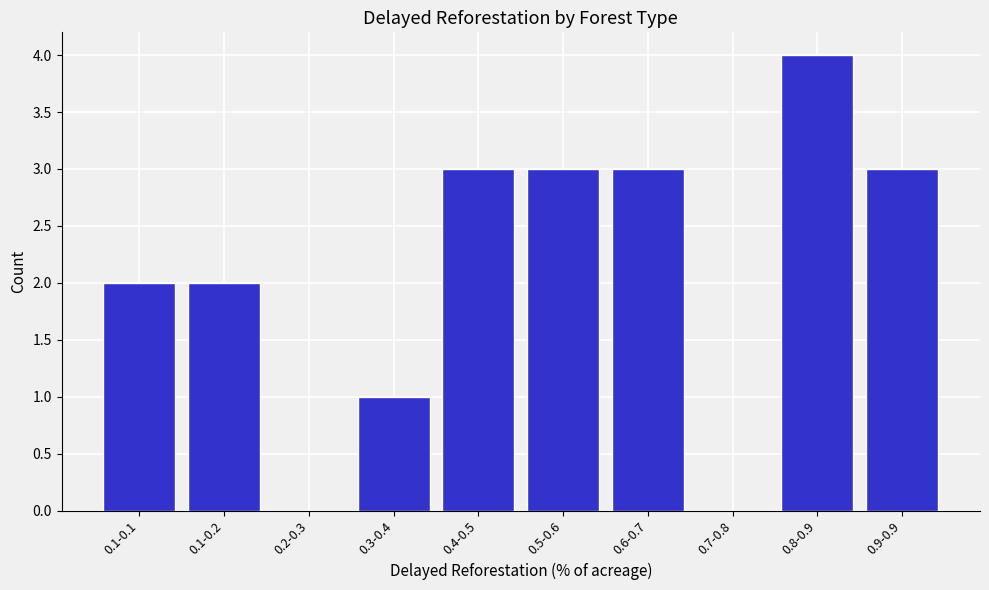

Reading left to right, extract all data points from this chart.

0.1-0.1=2	0.1-0.2=2	0.2-0.3=0	0.3-0.4=1	0.4-0.5=3	0.5-0.6=3	0.6-0.7=3	0.7-0.8=0	0.8-0.9=4	0.9-0.9=3